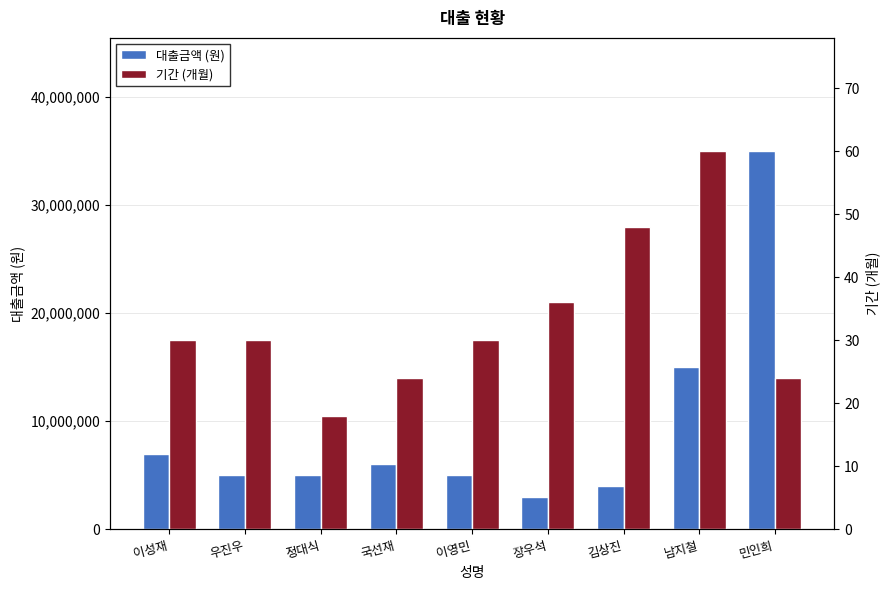

How many values in the 대출금액 (원) series exceed 5000000?

4